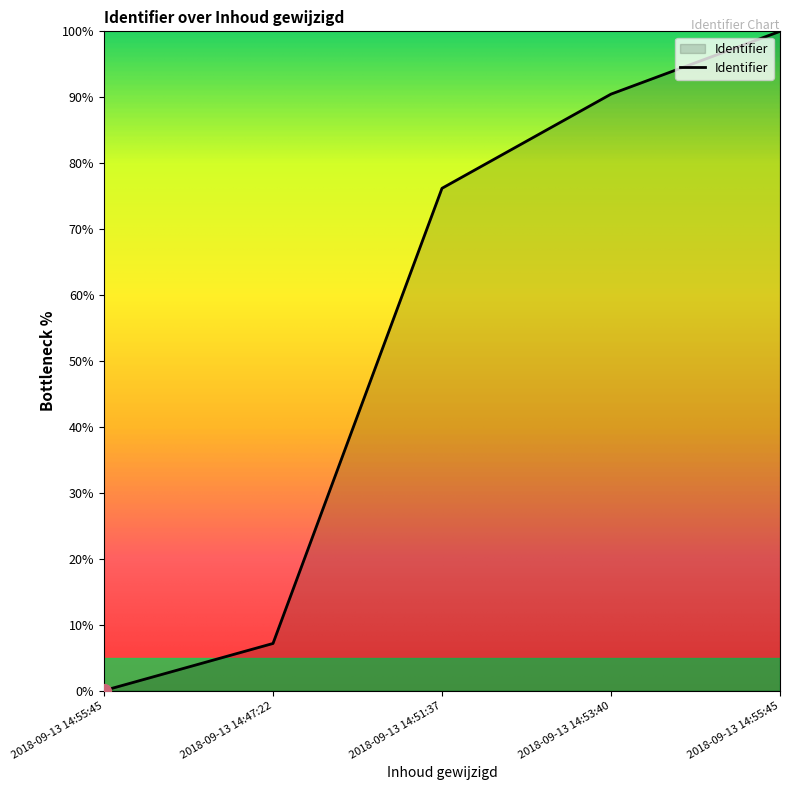

Which category has the highest value across all series?

2018-09-13 14:55:45